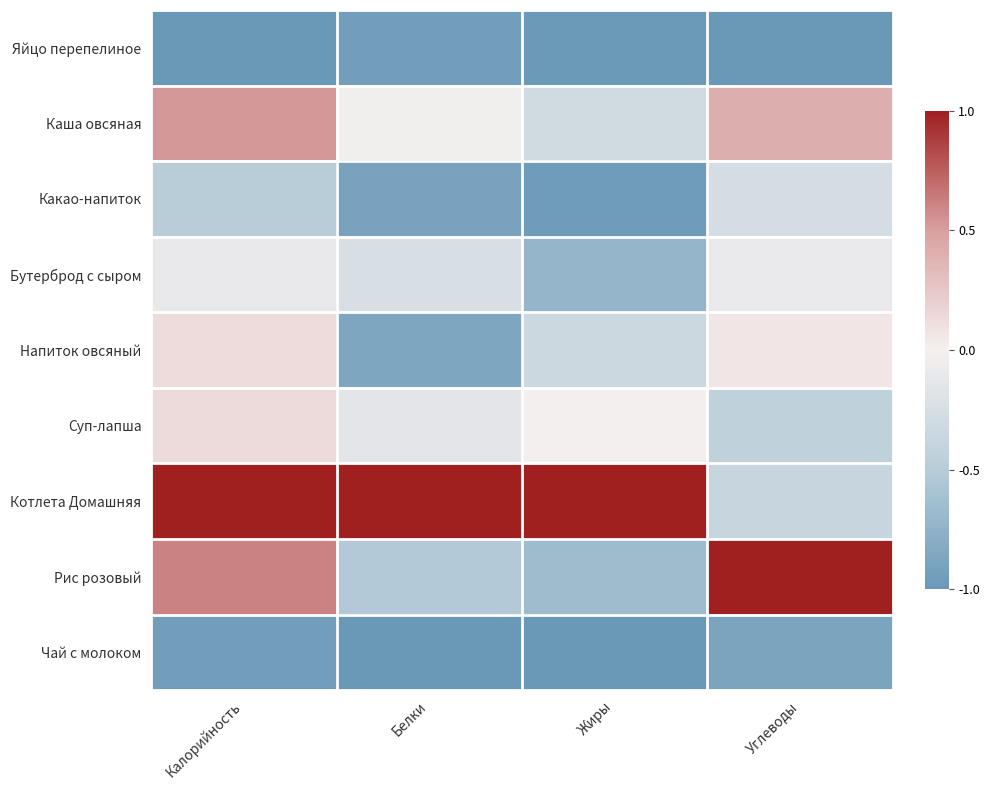

How many series are shown in this chart?

9